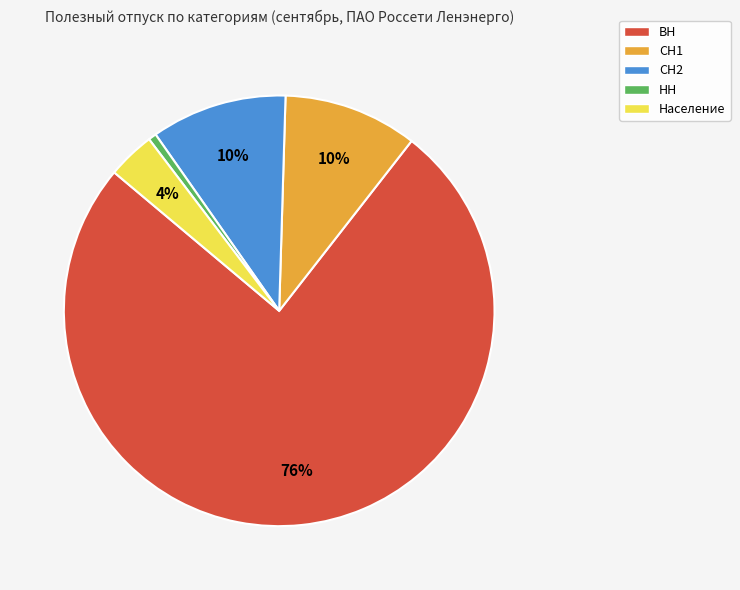

To the nearest percent, what percentage of the pie is НН?

1%